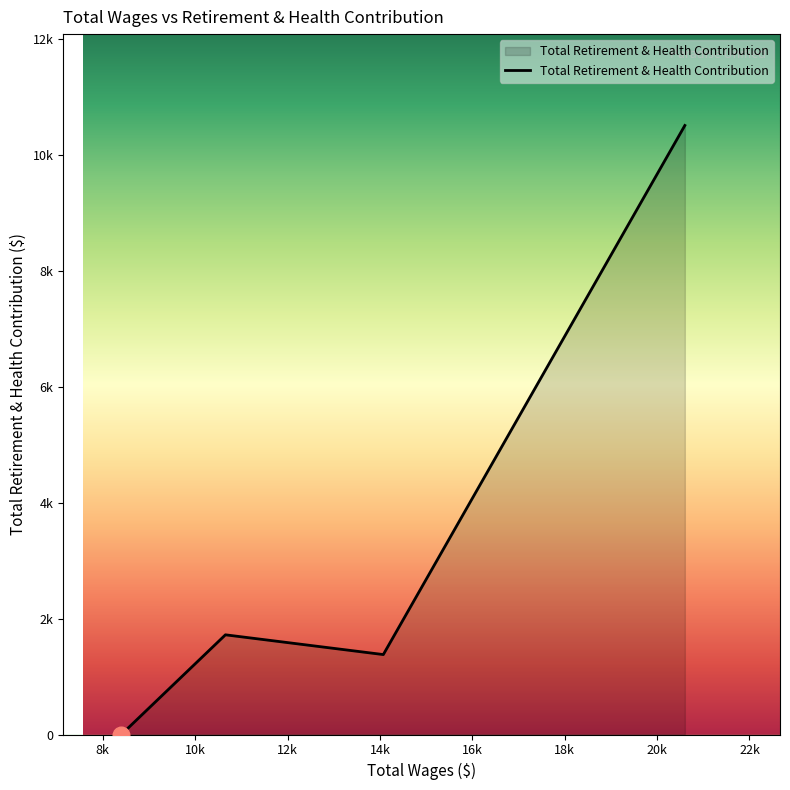

Does the chart display data point markers on the line(s)?

No